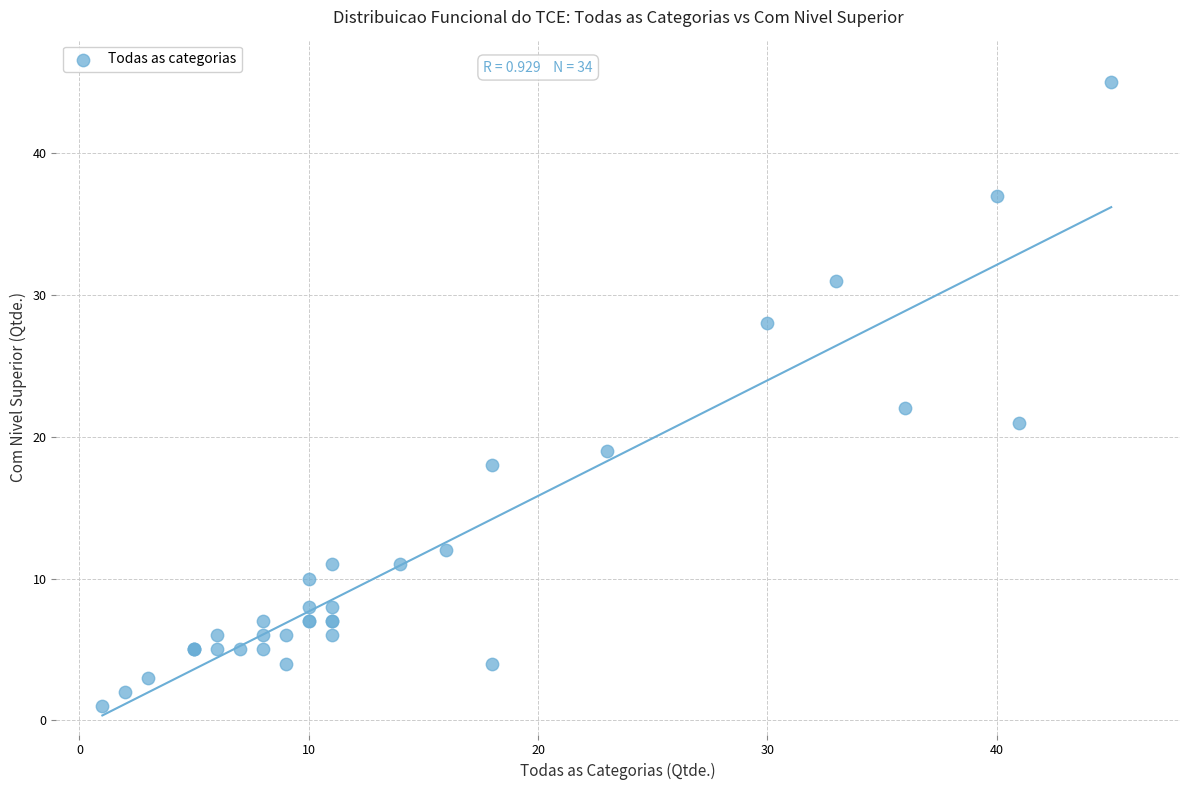

What Y value in the scatter plot is closest to 23?

22